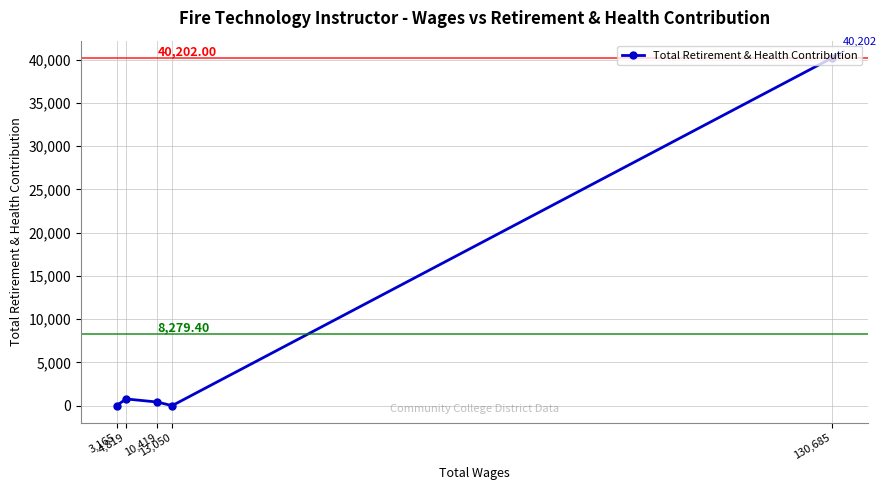

What is the change in value from 3,165 to 4,819?

+778